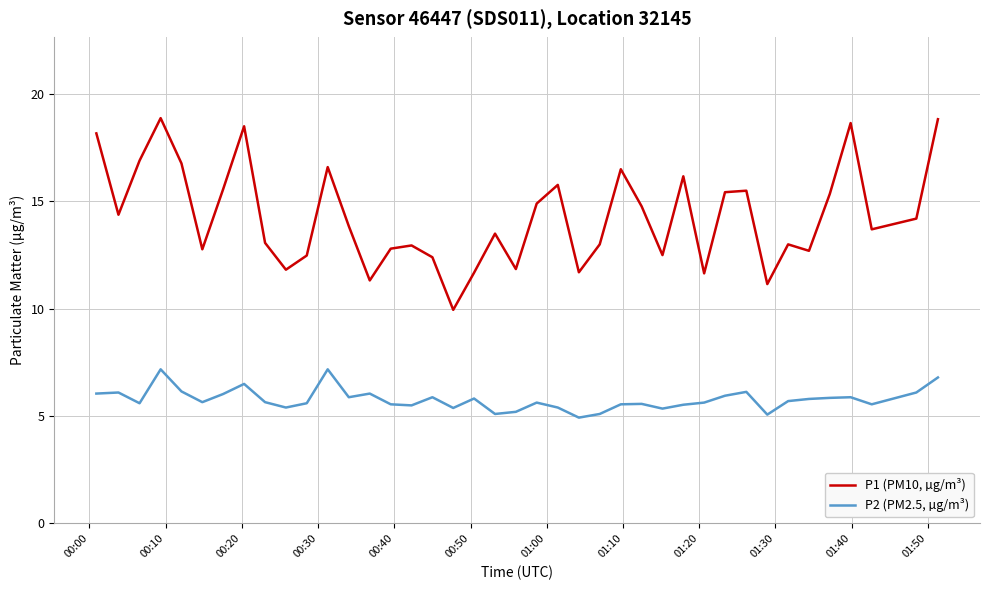

What is the difference between the maximum and minimum values in the P1 (PM10, µg/m³) series?

8.9